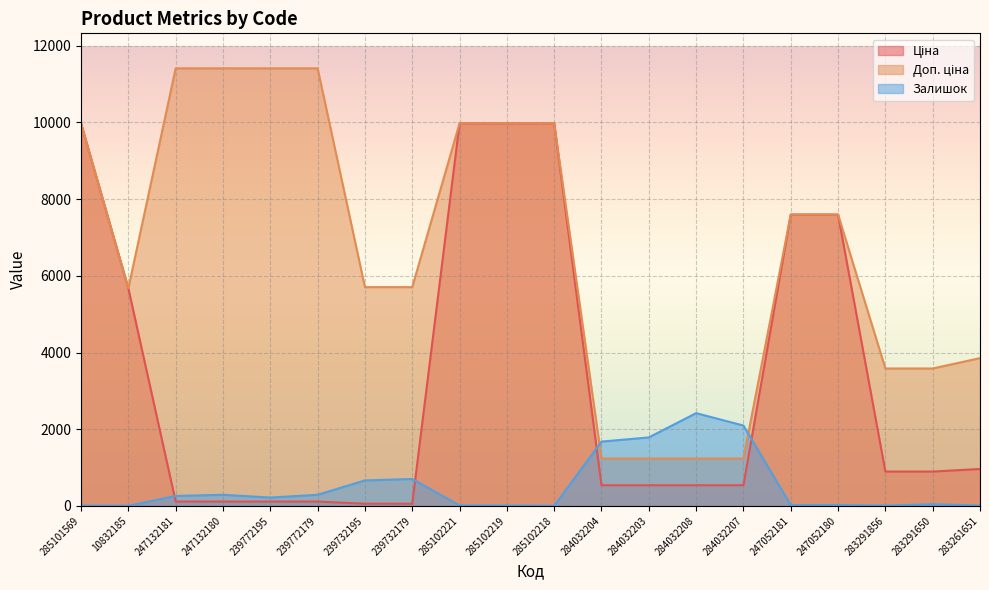

At which label does Ціна reach its minimum?

239732195